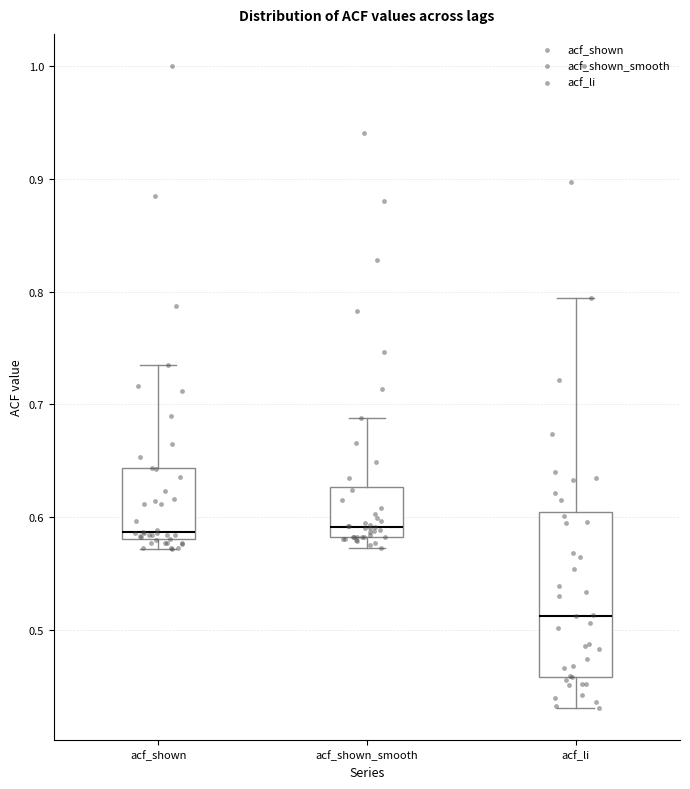

Reading left to right, transcribe this box plot: for each box, give where its median line is, the range the box spans, and where its two whiskers end, as read against the y-axis. The values are not printed on the chart, so give them approximately, as read against the axis.

acf_shown: median 0.59, box 0.58 to 0.64, whiskers 0.57 to 0.74
acf_shown_smooth: median 0.59, box 0.58 to 0.63, whiskers 0.57 to 0.69
acf_li: median 0.51, box 0.46 to 0.60, whiskers 0.43 to 0.79